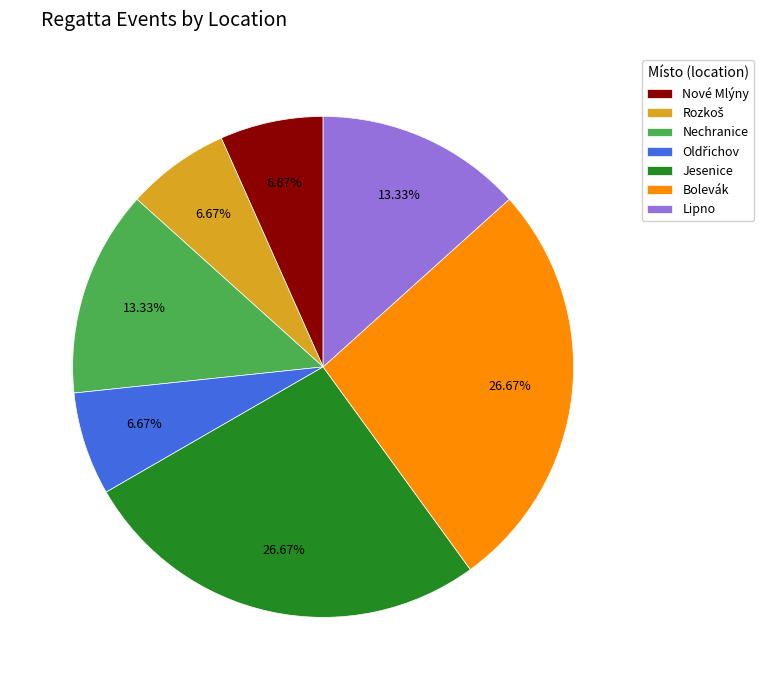

Is there a majority slice in this chart?

No